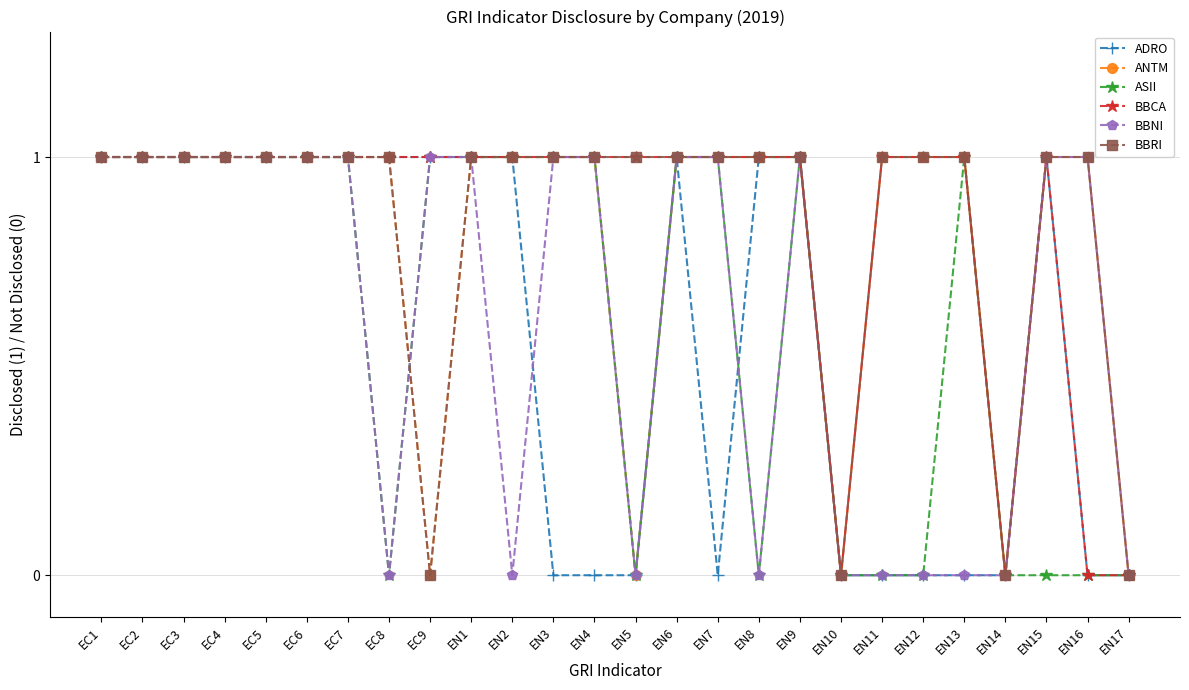

The value of ADRO at EC3 is 2. True or false?

False